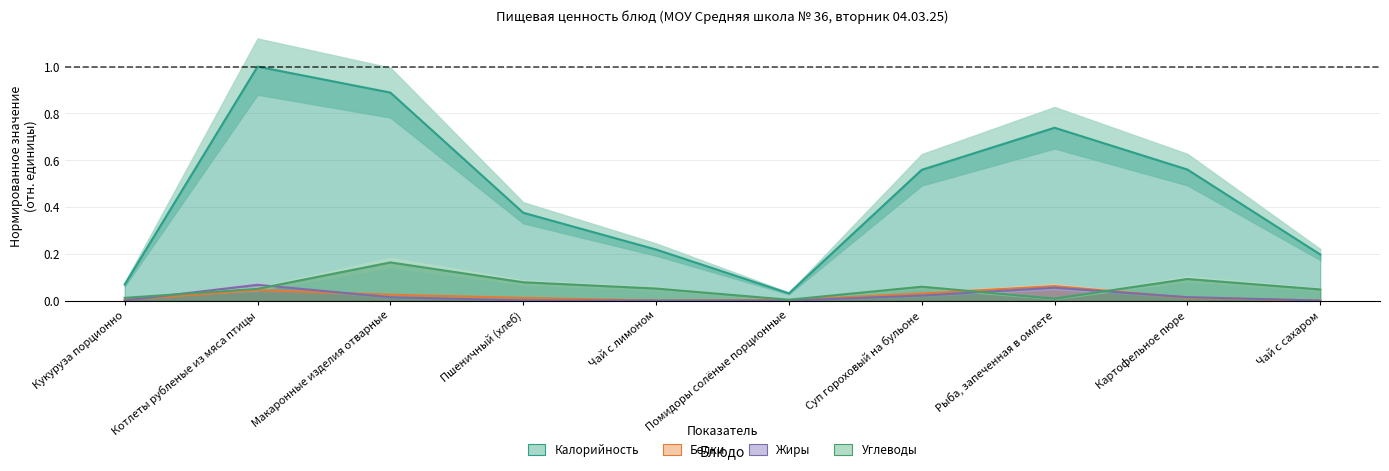

Where is Жиры nearest to the value 0?

Чай с лимоном